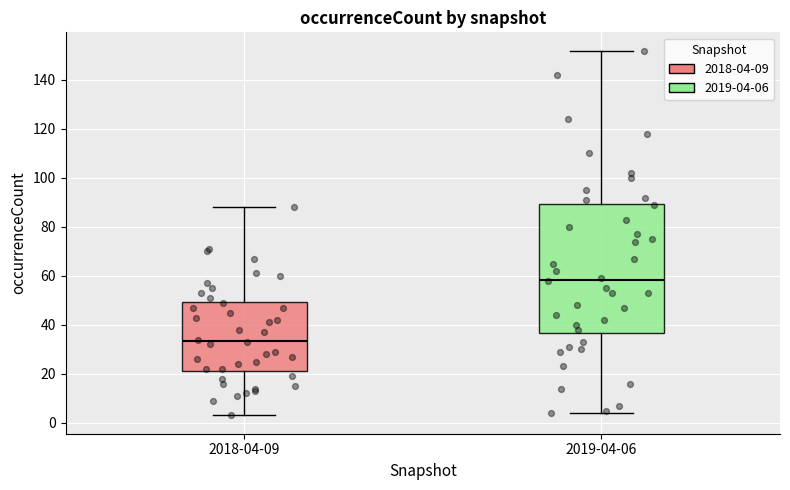

Comparing the boxes themselves (not the whiskers), which one is the tallest?

2019-04-06